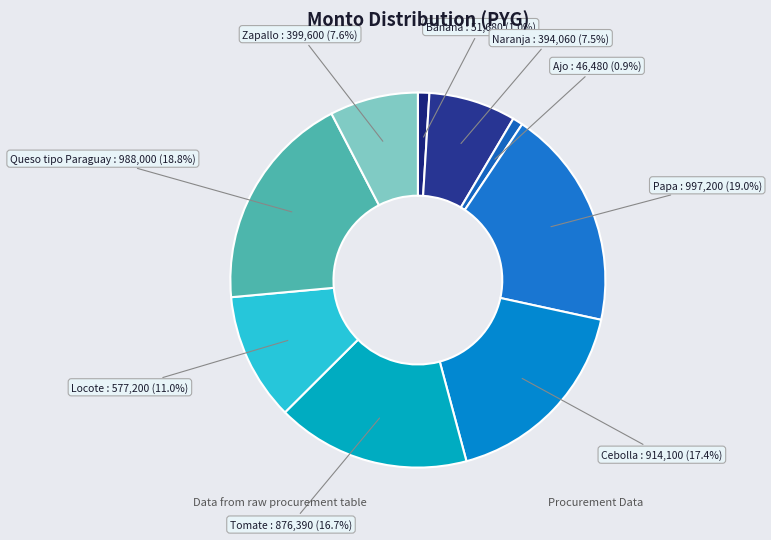

What is the ratio of the value at Cebolla to the value at Ajo?

19.7